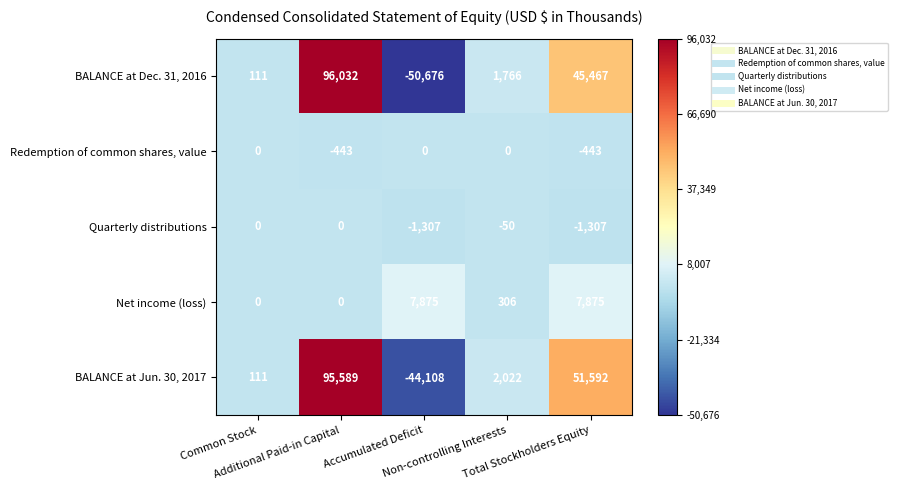

How many data points in BALANCE at Dec. 31, 2016 are less than 1766?

2